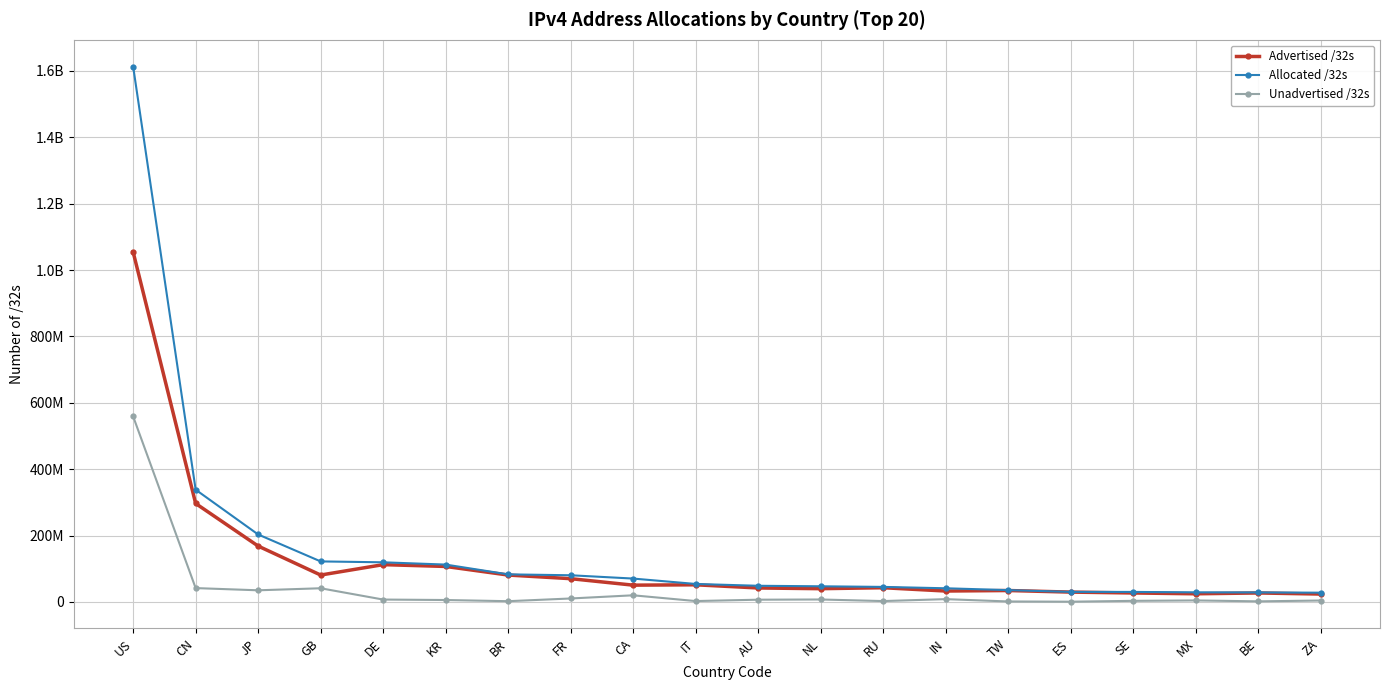

The value of Allocated /32s at MX is 6661186. True or false?

False